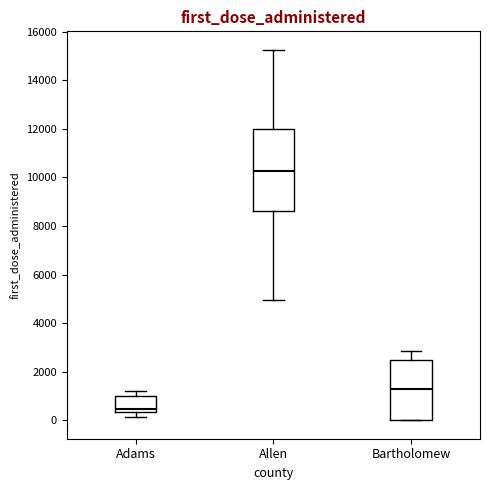

Reading left to right, transcribe this box plot: for each box, give where its median line is, the range the box spans, and where its two whiskers end, as read against the y-axis. The values are not printed on the chart, so give them approximately, as read against the axis.

Adams: median 400 (just above the box's lower edge), box 400 to 1000, whiskers 200 to 1200
Allen: median 10200, box 8600 to 12000, whiskers 5000 to 15200
Bartholomew: median 1200, box 0 to 2400, whiskers 0 to 2800